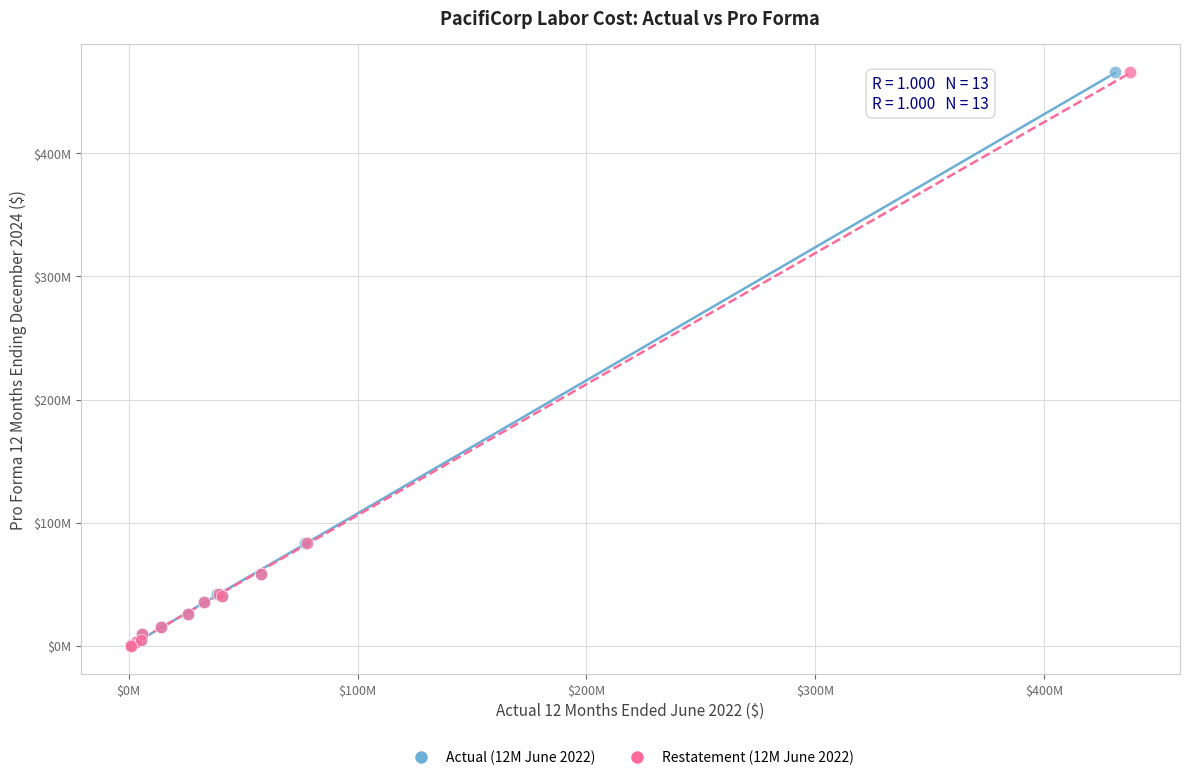

What are all the series names shown in the legend?

Actual (12M June 2022), Restatement (12M June 2022)